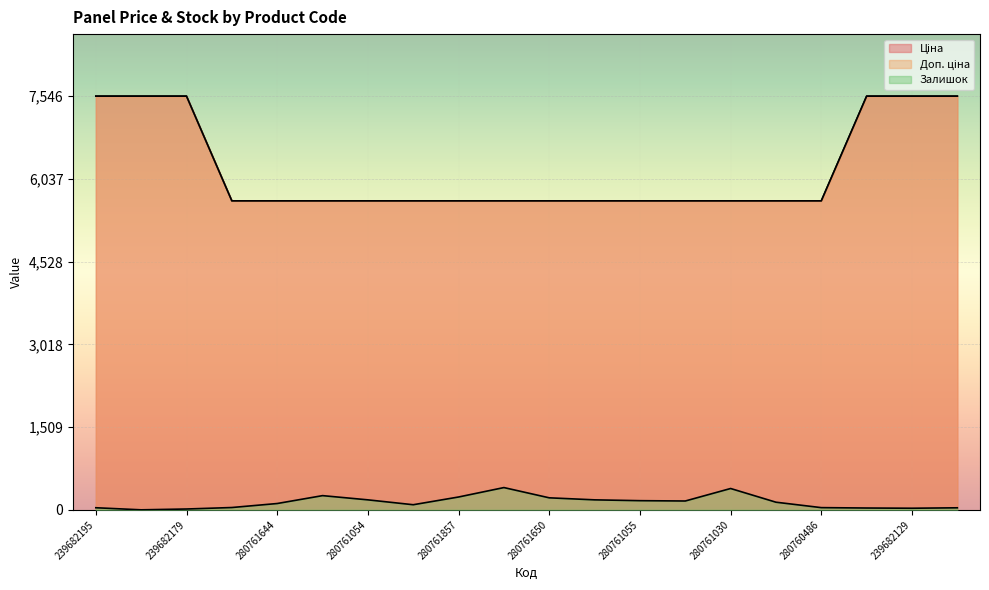

True or false: Залишок has more than 2 interior local peaks.

True